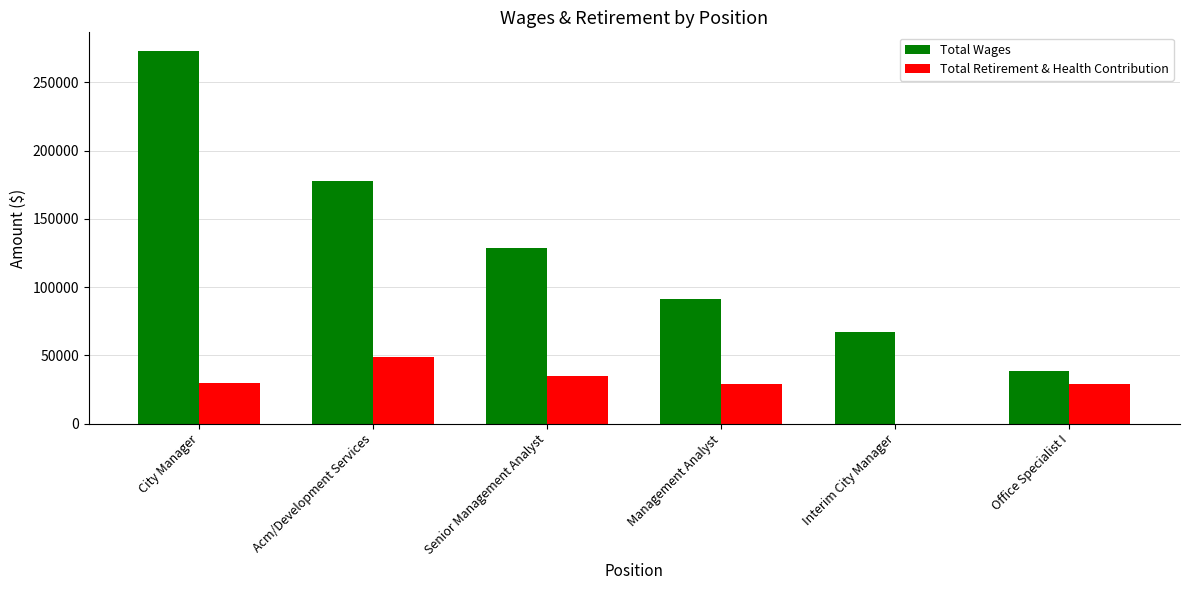

What is the maximum value shown in the chart?

273094